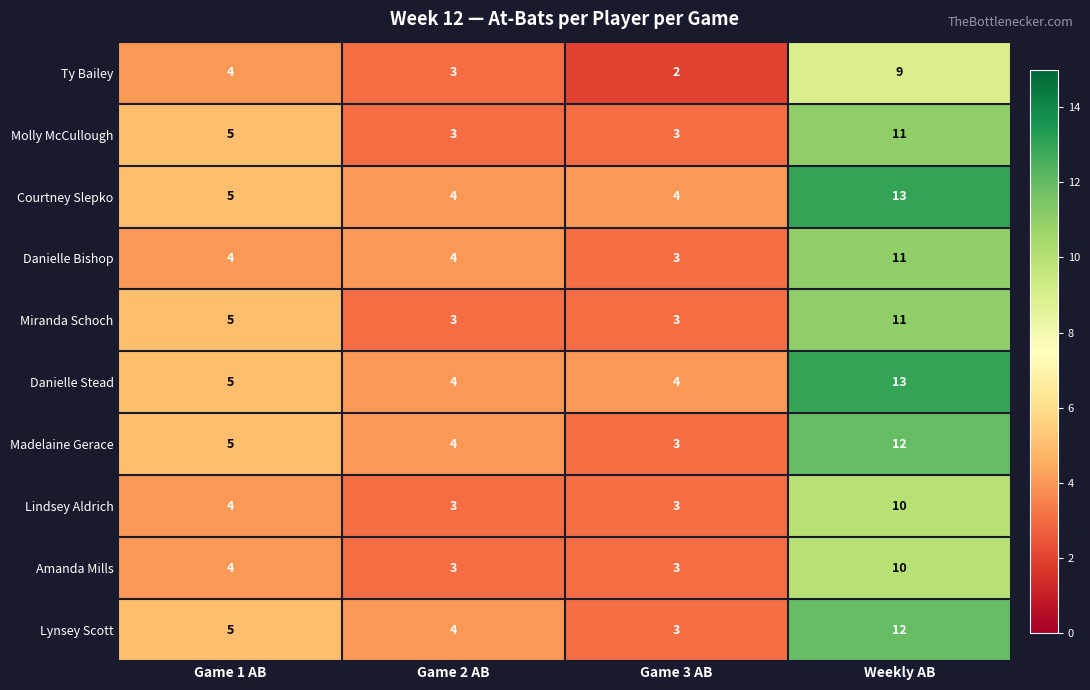

Count the Amanda Mills values in the range 3 to 10.

4